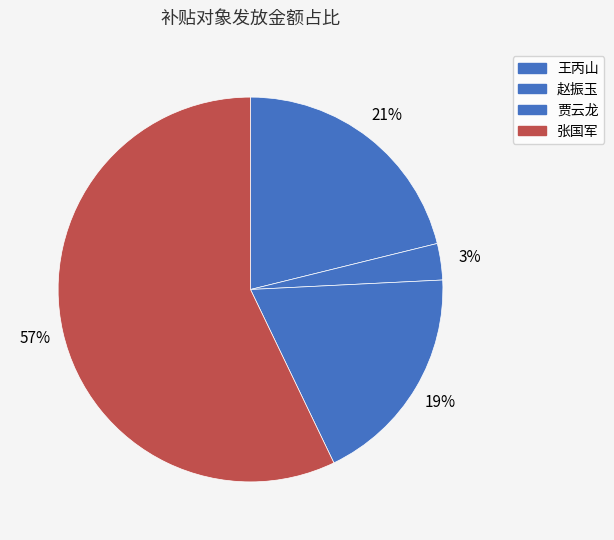

Rank the categories by value from highest to lowest.

张国军, 王丙山, 贾云龙, 赵振玉